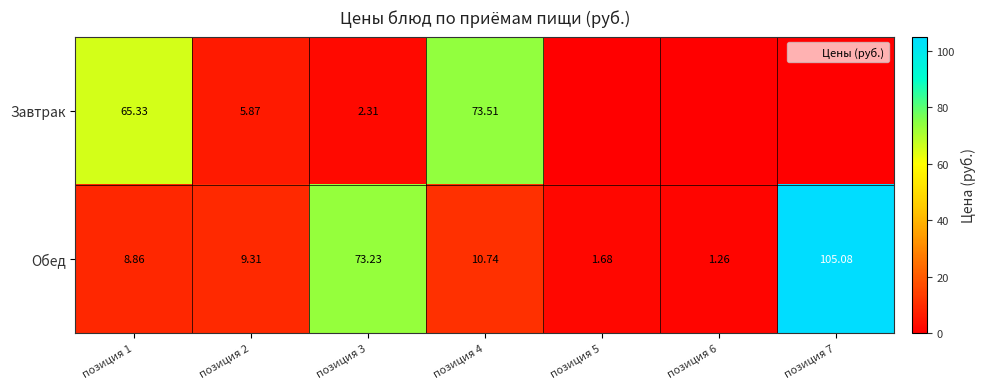

Between позиция 1 and позиция 3, which series saw the biggest shift?

Обед